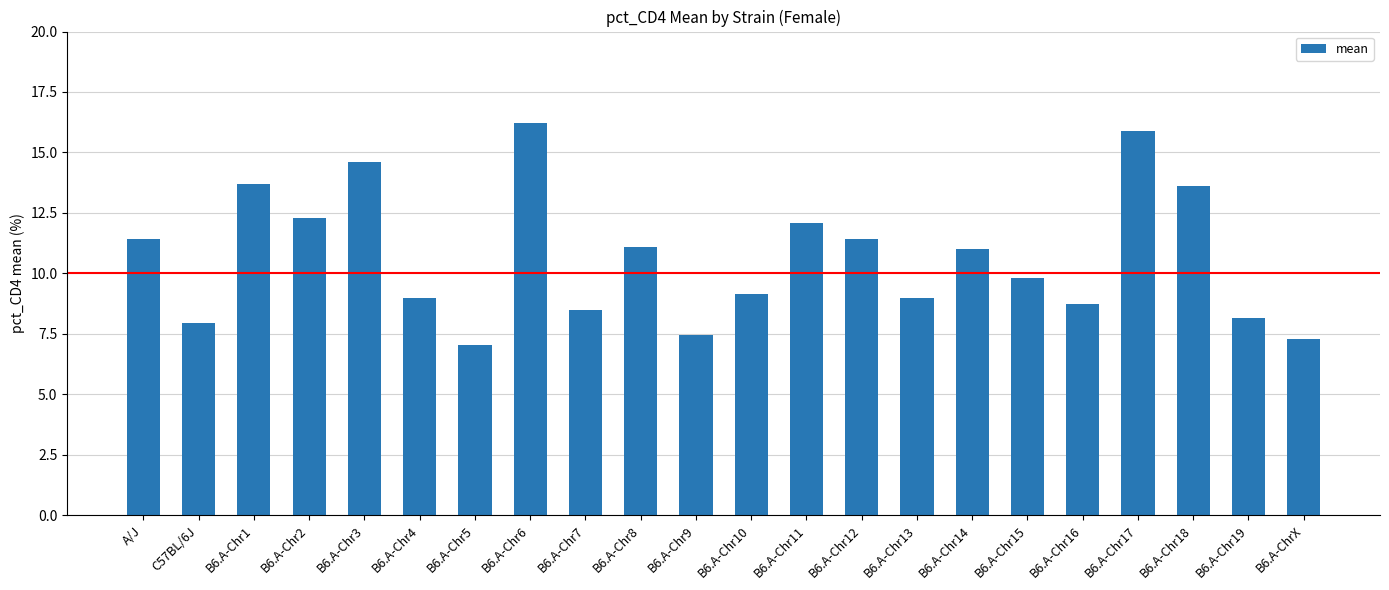

What is the label of the 6th bar from the left?

B6.A-Chr4